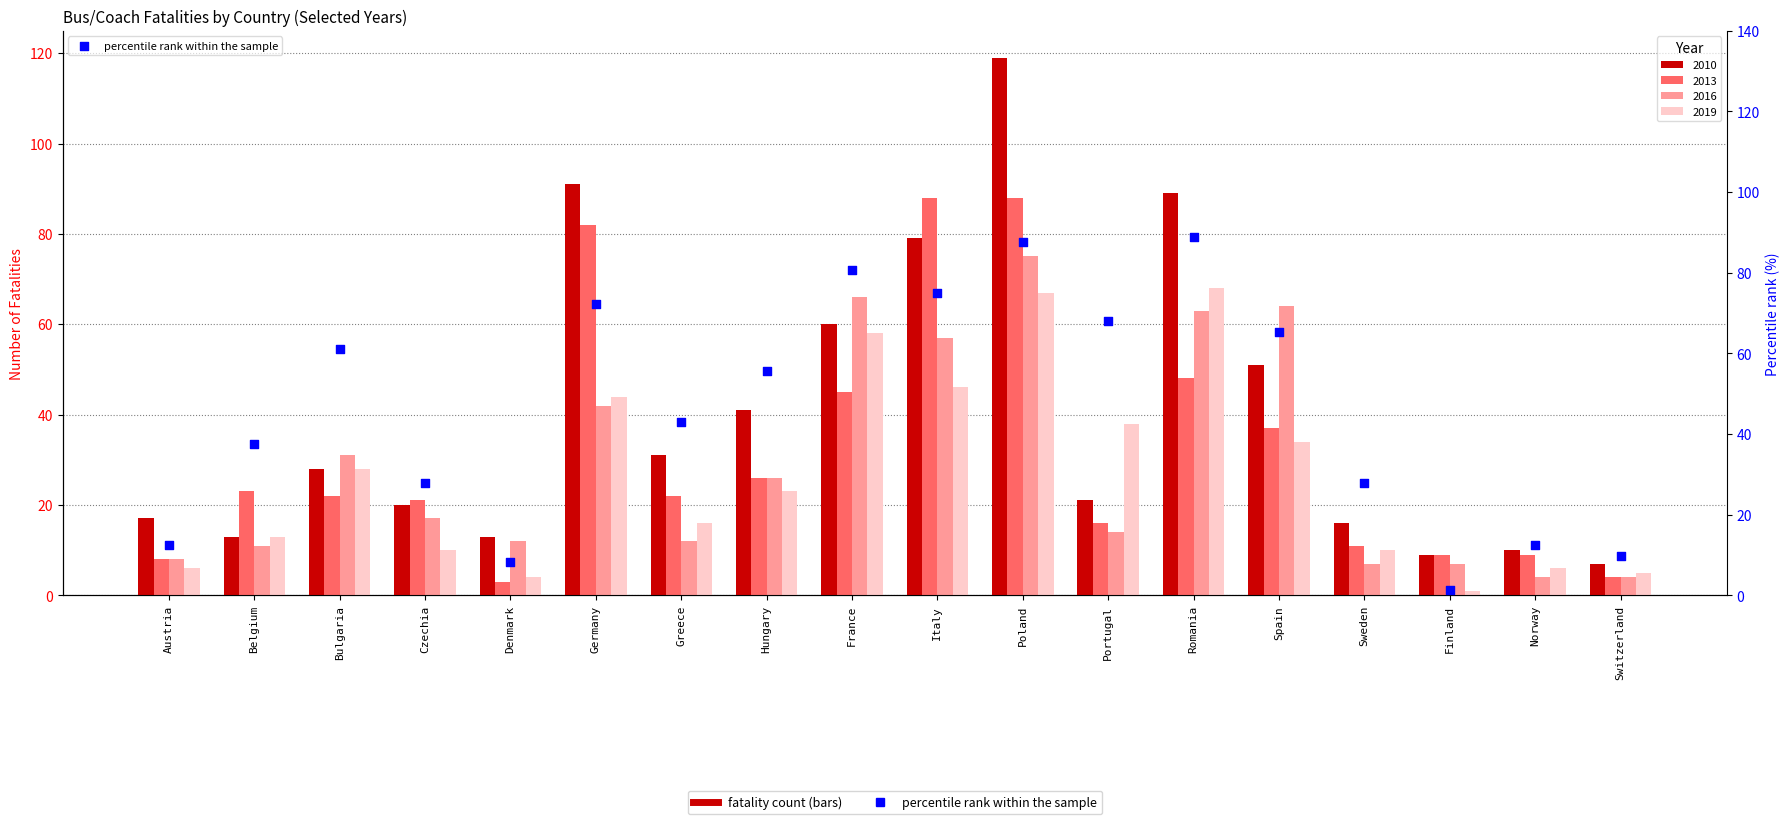

Approximately how many times larger is the value at Denmark compared to Sweden?

0.3